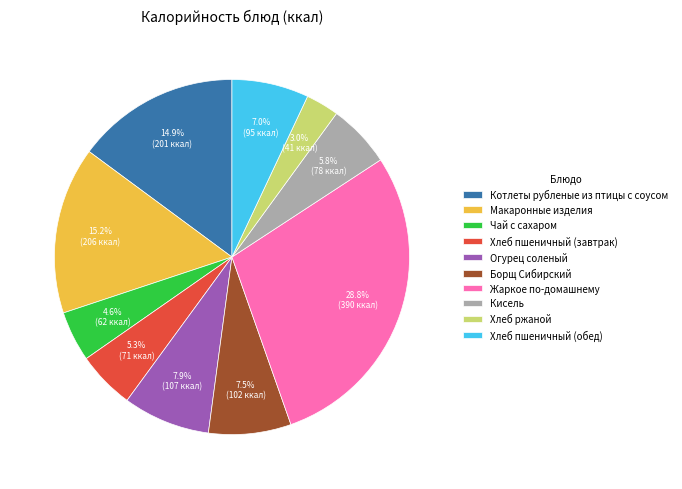

The Кисель slice represents 16% of the pie. True or false?

False